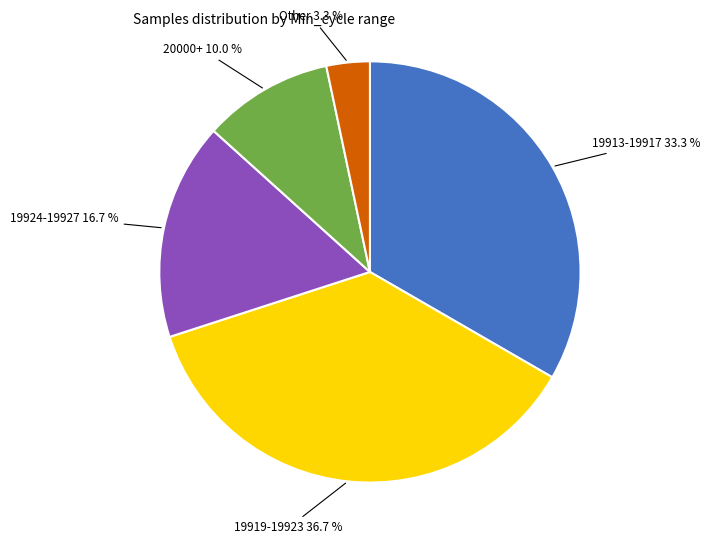

What is the ratio of the value at 19919-19923 to the value at 19924-19927?

2.2